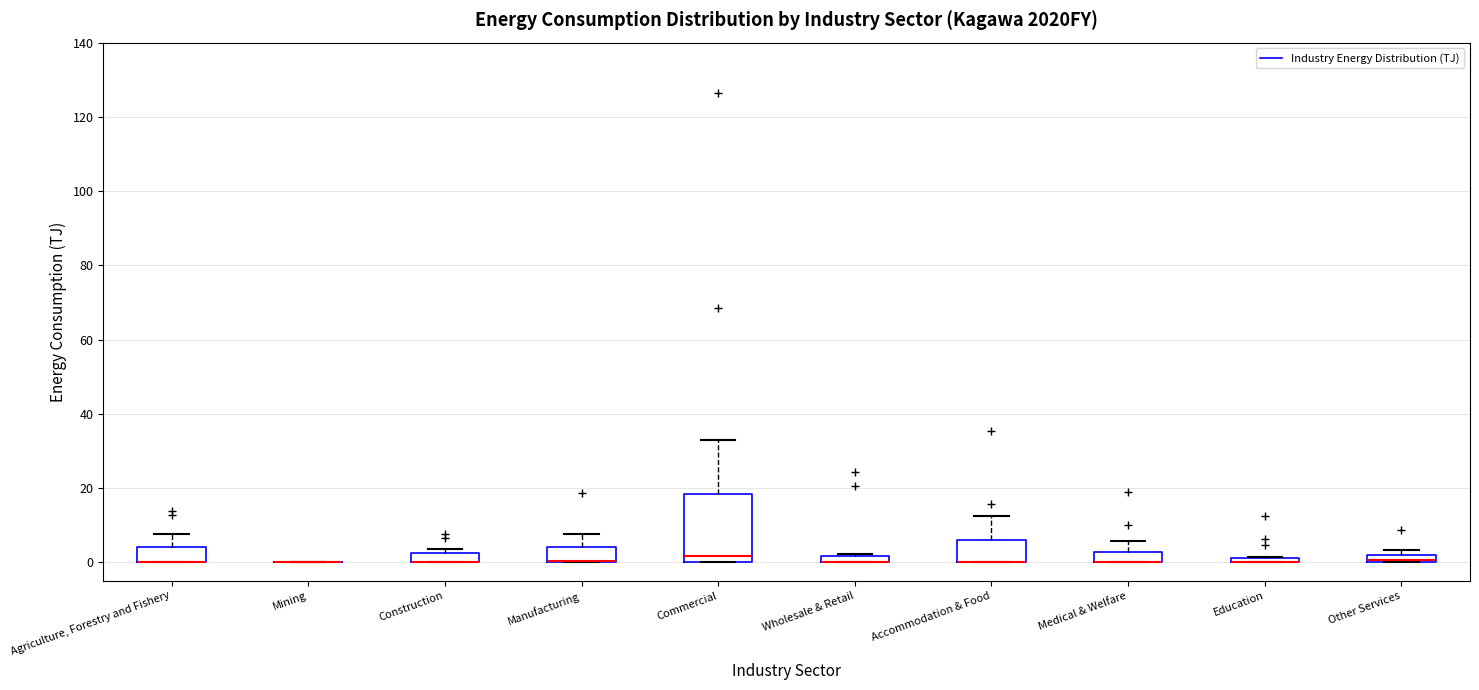

Which box is the tallest, from its lower edge to its upper edge?

Commercial